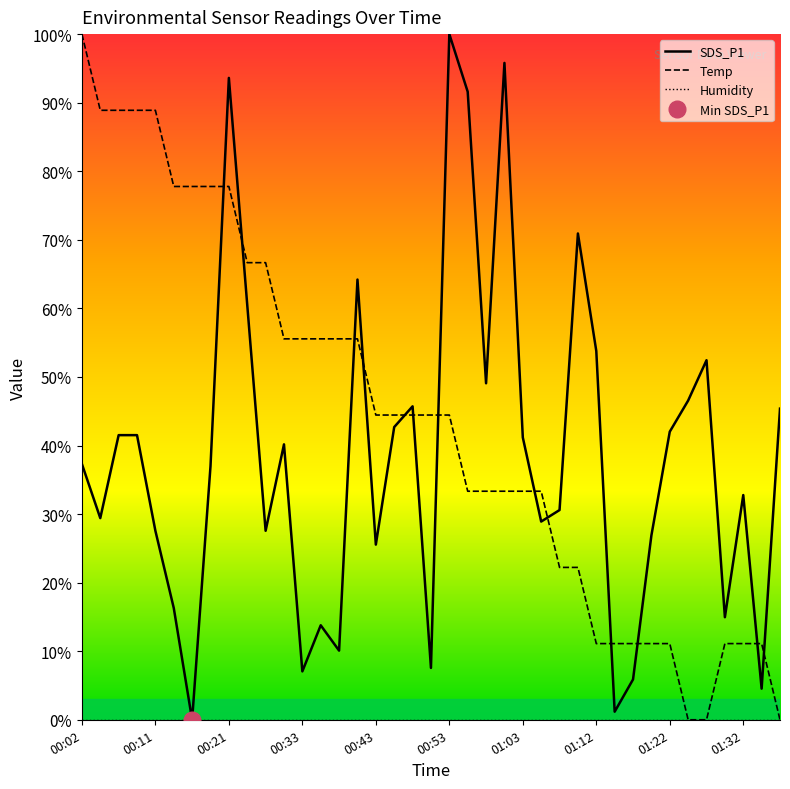

Is it true that SDS_P1 equals 38.1 at 00:11?

False